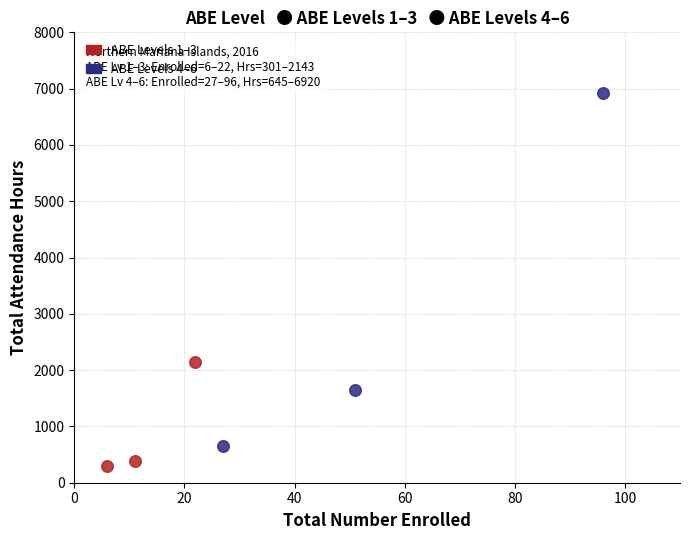

What are all the series names shown in the legend?

ABE Levels 1–3, ABE Levels 4–6